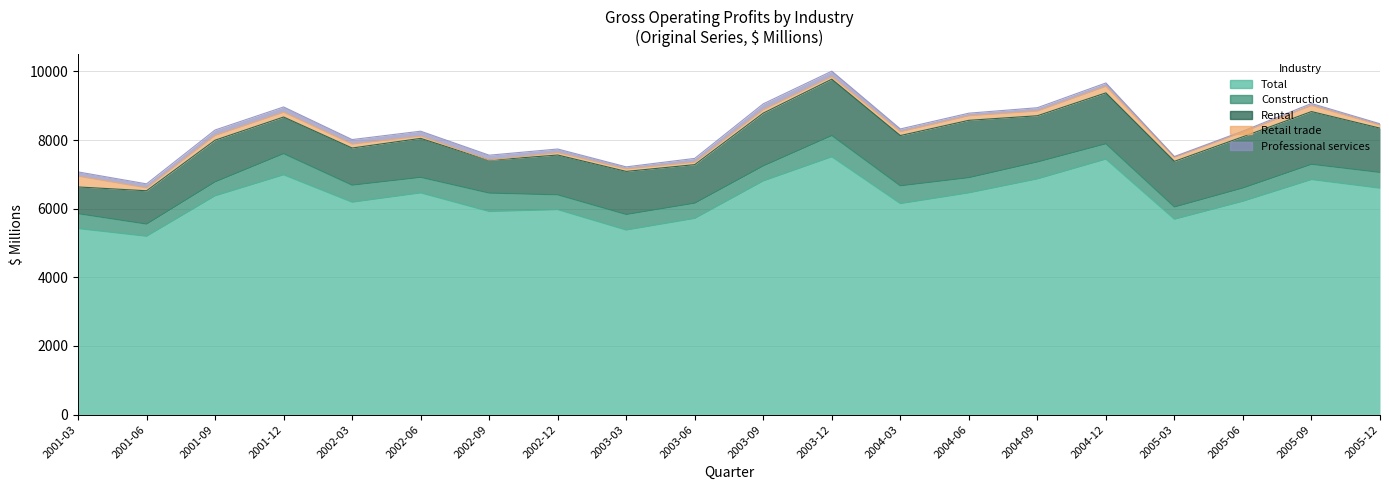

Is it true that Construction equals 389 at 2005-06?

True